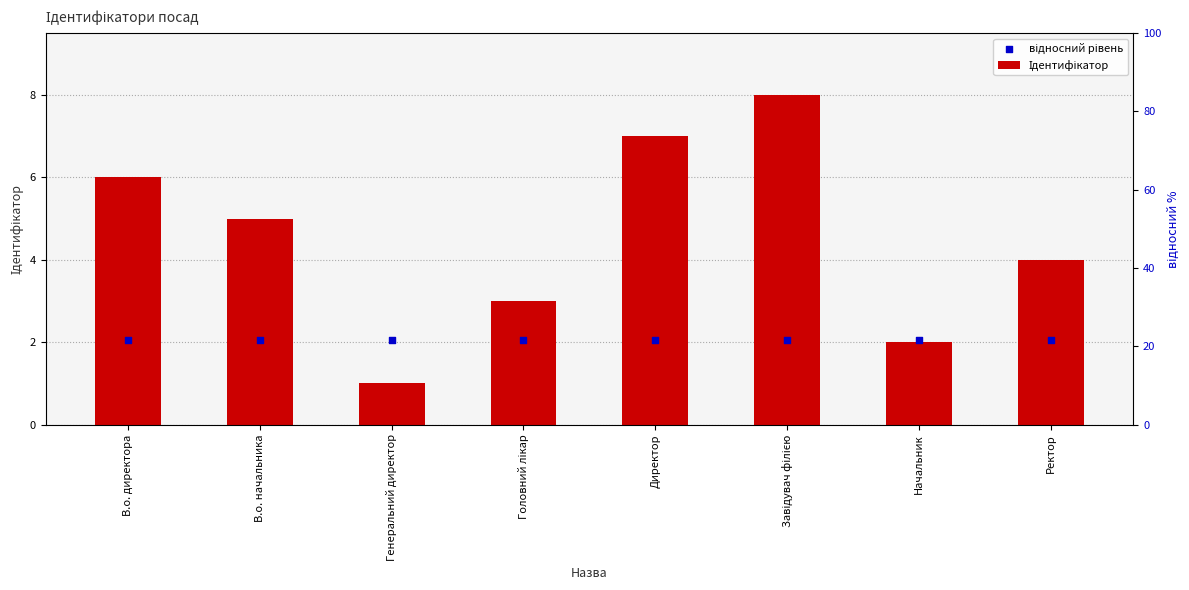

Which series has the largest Y range (max minus min)?

Ідентифікатор